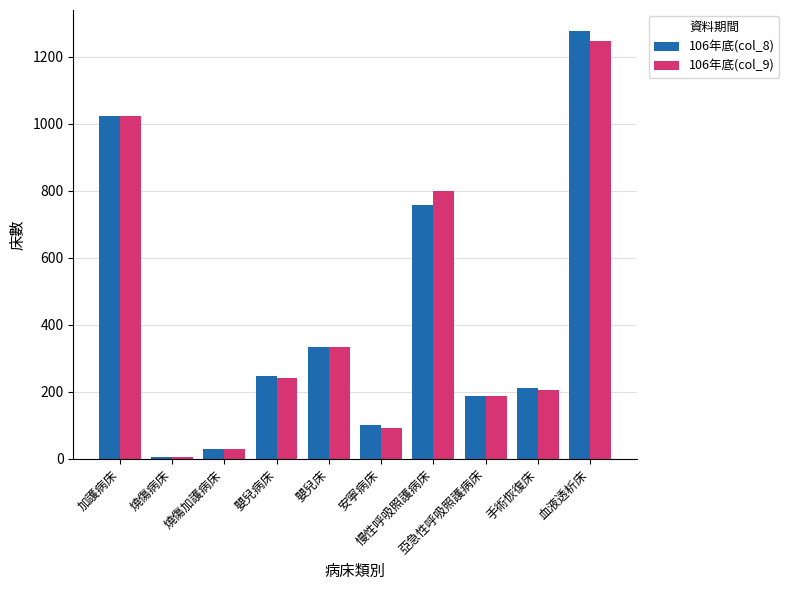

How many data points in 106年底(col_9) are less than 241?

5